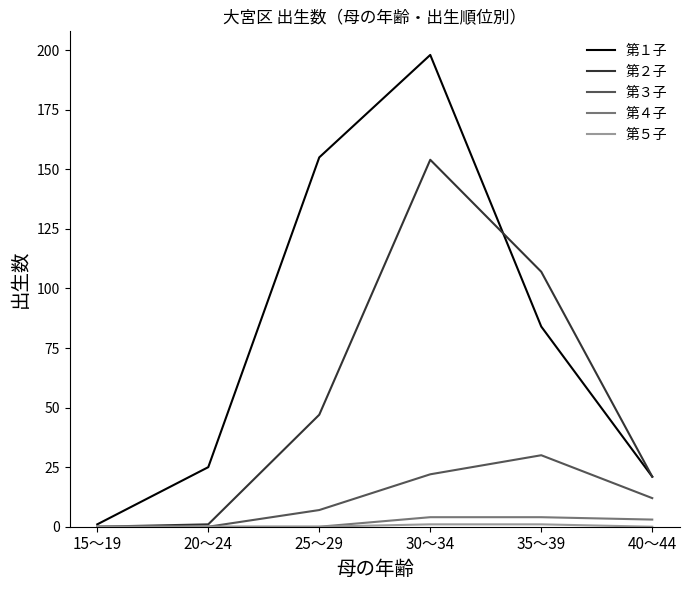

True or false: 第３子 has a value of 20 at 20～24.

False